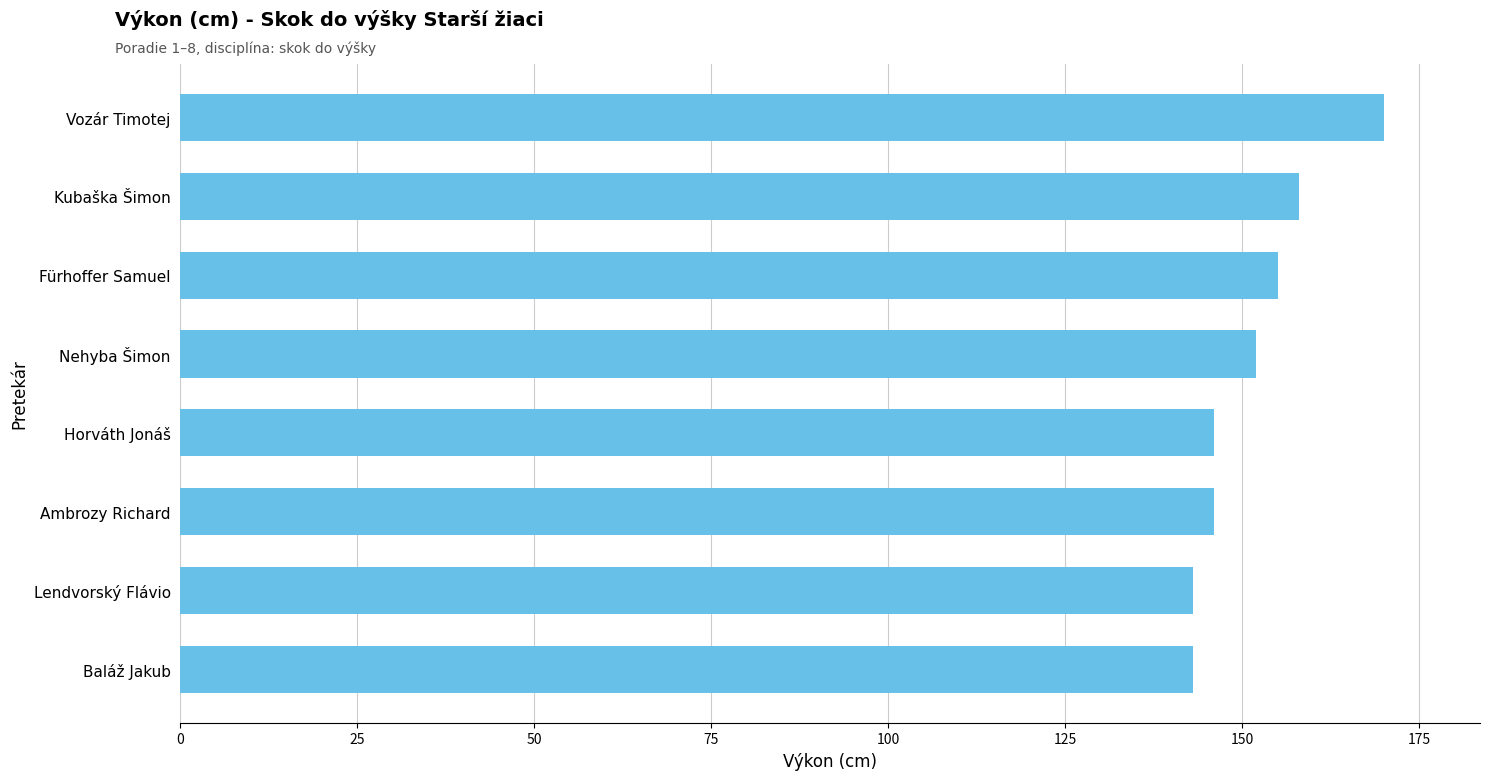

Count the number of data series in this chart.

1